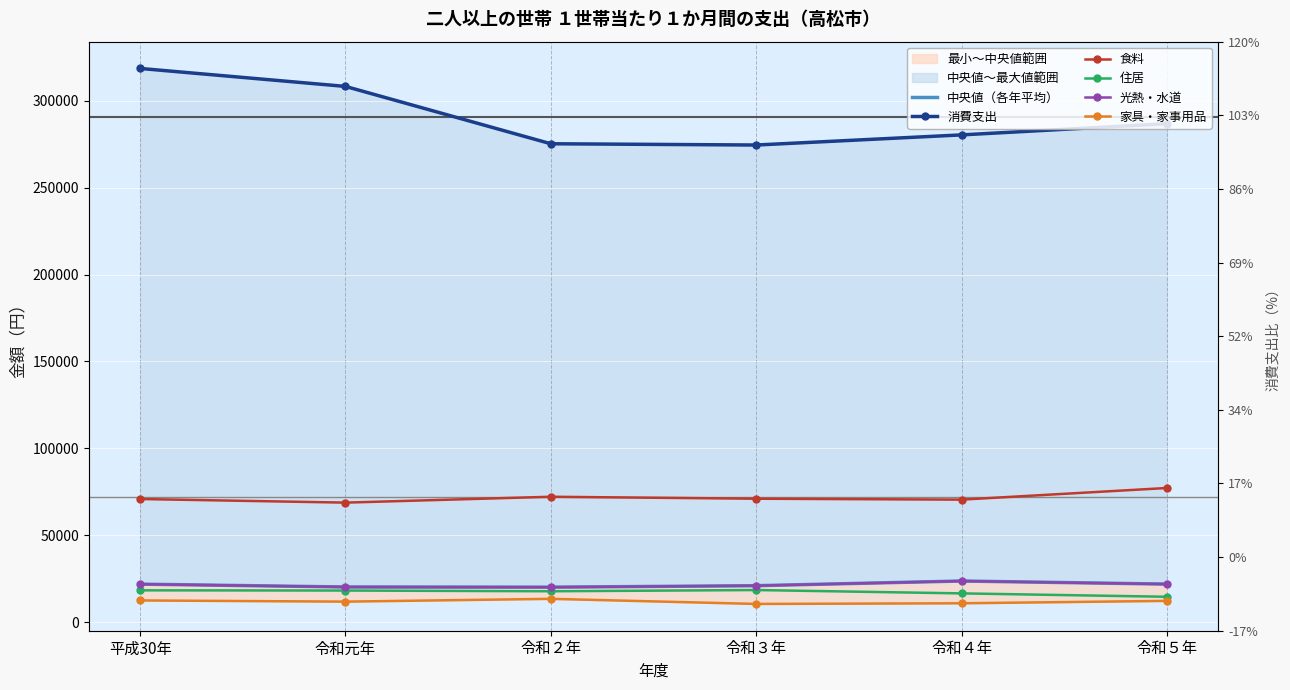

What is the total value across all series at 令和元年?

447209